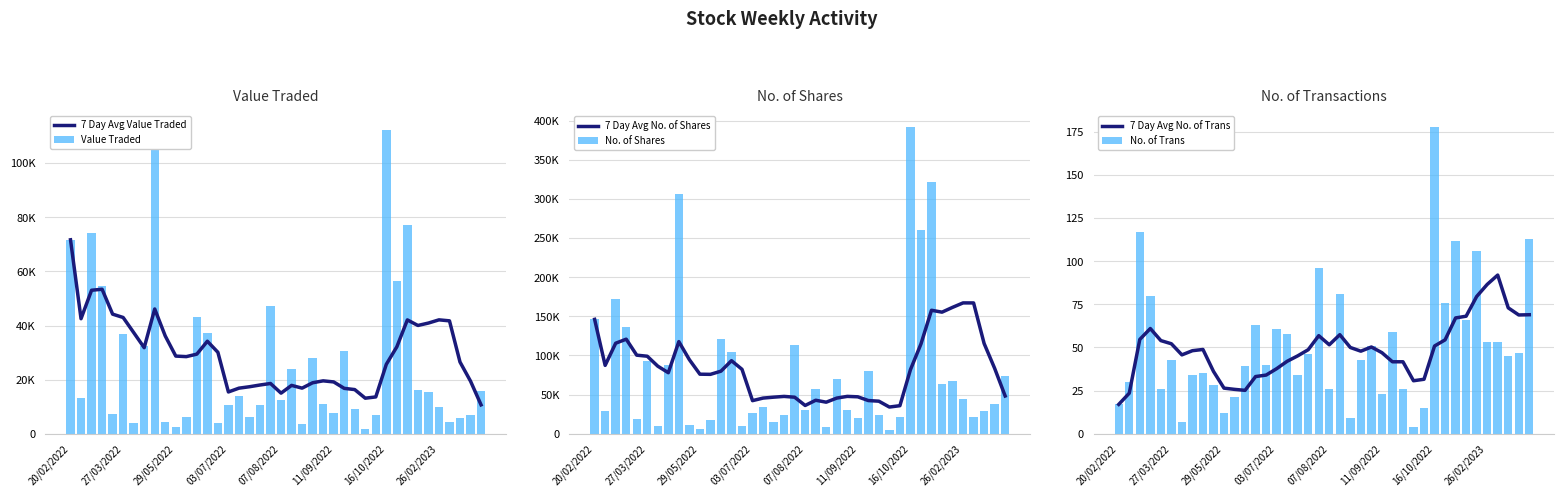

How many data points does each series have?

40